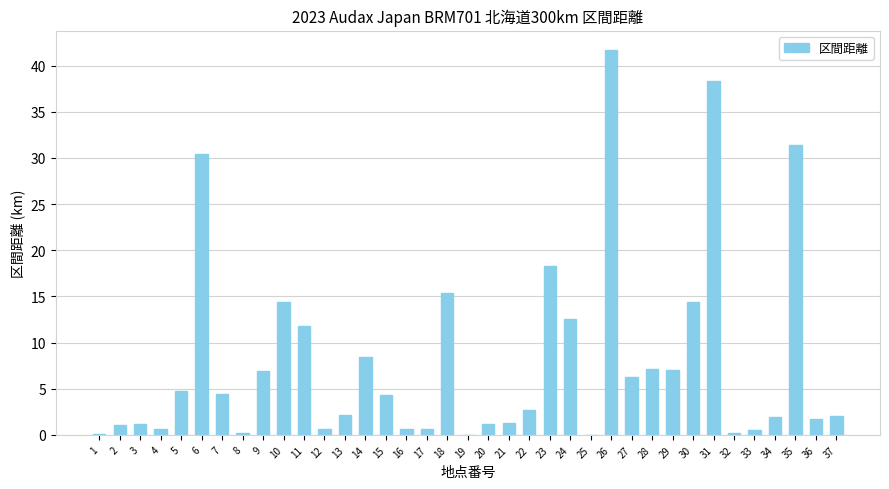

What is the sum of all values?

296.5